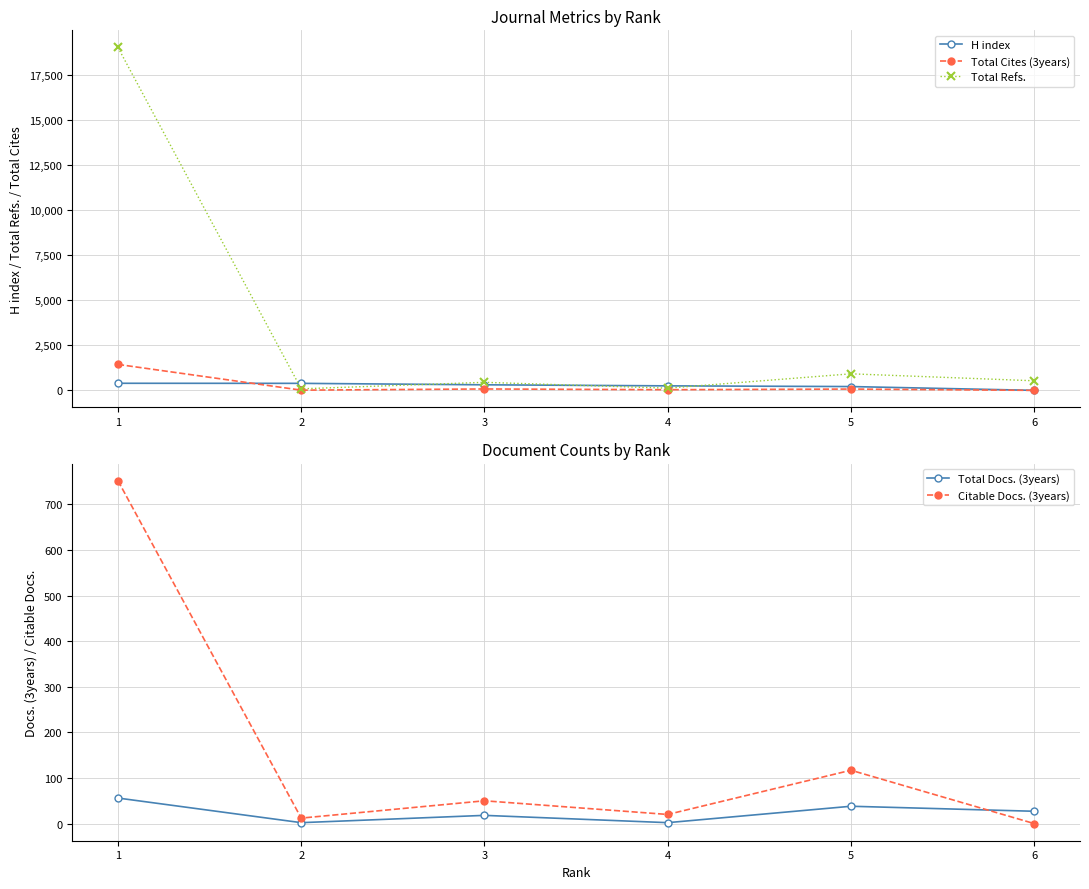

How many values in Total Cites (3years) are above zero?

5